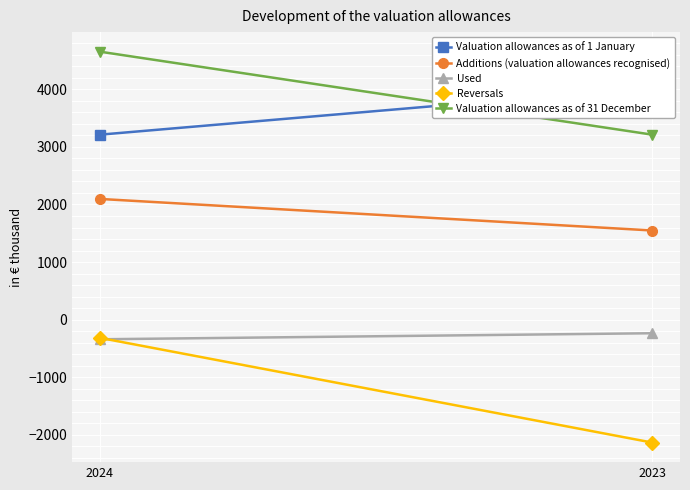

Between 2024 and 2023, which series saw the biggest shift?

Reversals